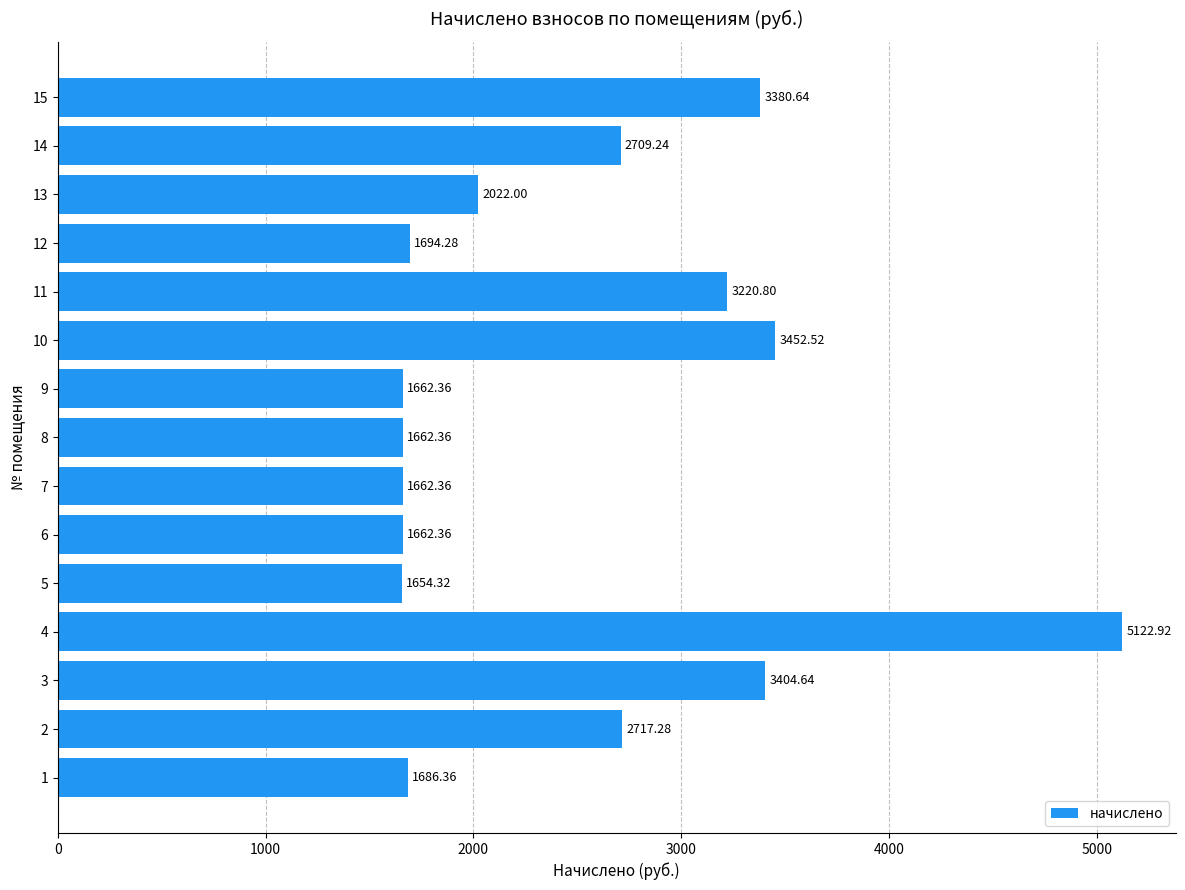

What is the change in value from 11 to 12?

-1526.5